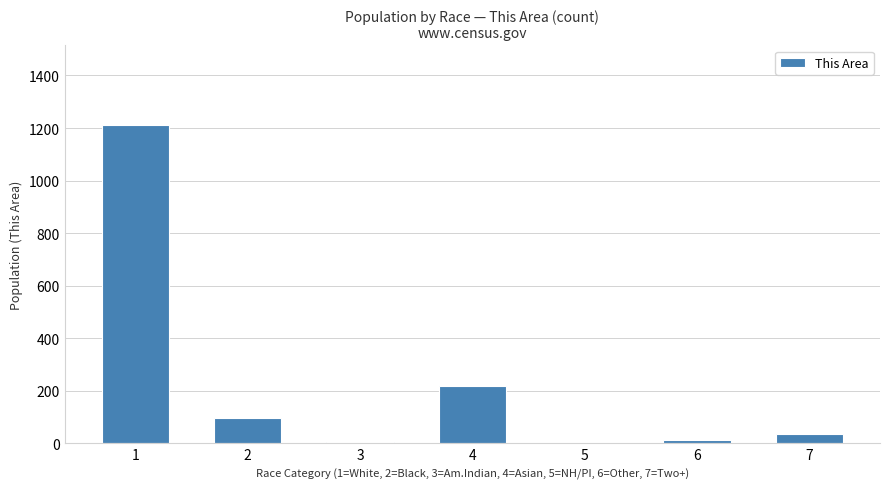

What is the change in value from 5 to 7?

+34